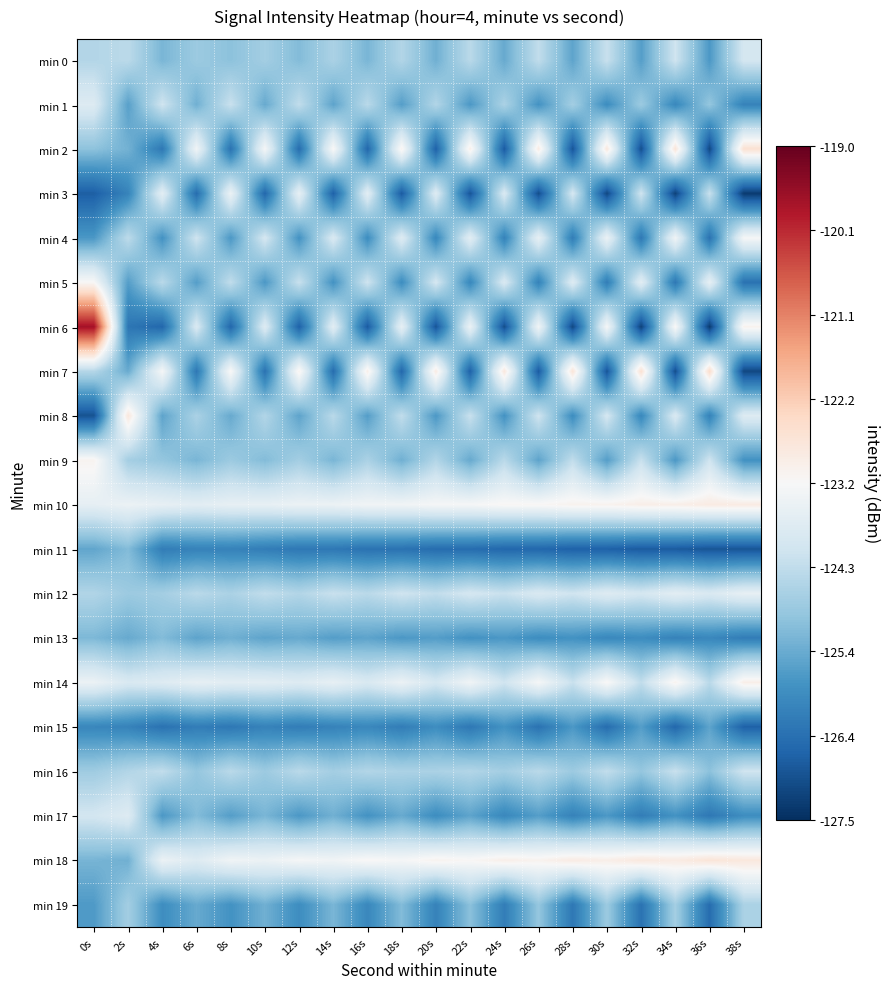

Reading right to left, extract all data points from this chart.

min 0: 38s=-124.0	36s=-125.7	34s=-124.1	32s=-125.6	30s=-124.2	28s=-125.5	26s=-124.3	24s=-125.4	22s=-124.4	20s=-125.3	18s=-124.5	16s=-125.2	14s=-124.6	12s=-125.1	10s=-124.7	8s=-125.0	6s=-124.8	4s=-125.2	2s=-124.4	0s=-124.5
min 1: 38s=-126.1	36s=-124.9	34s=-126.0	32s=-124.8	30s=-125.9	28s=-124.7	26s=-125.8	24s=-124.6	22s=-125.7	20s=-124.5	18s=-125.6	16s=-124.4	14s=-125.5	12s=-124.3	10s=-125.4	8s=-124.2	6s=-125.3	4s=-124.1	2s=-125.6	0s=-123.8
min 2: 38s=-122.6	36s=-127.1	34s=-122.7	32s=-127.0	30s=-122.8	28s=-126.9	26s=-122.9	24s=-126.8	22s=-123.0	20s=-126.7	18s=-123.1	16s=-126.6	14s=-123.2	12s=-126.5	10s=-123.3	8s=-126.4	6s=-123.4	4s=-126.3	2s=-125.3	0s=-125.0
min 3: 38s=-127.3	36s=-124.2	34s=-127.2	32s=-124.1	30s=-127.1	28s=-124.0	26s=-127.0	24s=-123.9	22s=-126.9	20s=-123.8	18s=-126.8	16s=-123.7	14s=-126.7	12s=-123.6	10s=-126.6	8s=-123.5	6s=-126.5	4s=-123.7	2s=-126.1	0s=-126.7
min 4: 38s=-123.3	36s=-126.4	34s=-123.4	32s=-126.3	30s=-123.5	28s=-126.2	26s=-123.6	24s=-126.1	22s=-123.7	20s=-126.0	18s=-123.8	16s=-125.9	14s=-123.9	12s=-125.8	10s=-124.0	8s=-125.7	6s=-124.1	4s=-125.8	2s=-124.3	0s=-125.7
min 5: 38s=-126.4	36s=-123.6	34s=-126.3	32s=-123.7	30s=-126.2	28s=-123.8	26s=-126.1	24s=-123.9	22s=-126.0	20s=-124.0	18s=-125.9	16s=-124.1	14s=-125.8	12s=-124.2	10s=-125.7	8s=-124.3	6s=-125.6	4s=-124.4	2s=-125.6	0s=-123.2
min 6: 38s=-123.1	36s=-127.3	34s=-123.2	32s=-127.2	30s=-123.3	28s=-127.1	26s=-123.4	24s=-127.0	22s=-123.5	20s=-126.9	18s=-123.6	16s=-126.8	14s=-123.7	12s=-126.7	10s=-123.8	8s=-126.6	6s=-123.9	4s=-126.6	2s=-126.3	0s=-119.7
min 7: 38s=-127.1	36s=-122.5	34s=-127.0	32s=-122.6	30s=-126.9	28s=-122.7	26s=-126.8	24s=-122.8	22s=-126.7	20s=-122.9	18s=-126.6	16s=-123.0	14s=-126.5	12s=-123.1	10s=-126.4	8s=-123.2	6s=-126.3	4s=-123.3	2s=-125.4	0s=-124.5
min 8: 38s=-123.8	36s=-126.1	34s=-123.9	32s=-126.0	30s=-124.0	28s=-125.9	26s=-124.1	24s=-125.8	22s=-124.2	20s=-125.7	18s=-124.3	16s=-125.6	14s=-124.4	12s=-125.5	10s=-124.5	8s=-125.4	6s=-124.6	4s=-125.5	2s=-122.8	0s=-126.9
min 9: 38s=-125.8	36s=-124.1	34s=-125.7	32s=-124.2	30s=-125.6	28s=-124.3	26s=-125.5	24s=-124.4	22s=-125.4	20s=-124.5	18s=-125.3	16s=-124.6	14s=-125.2	12s=-124.7	10s=-125.1	8s=-124.8	6s=-125.2	4s=-124.9	2s=-124.7	0s=-123.1
min 10: 38s=-122.9	36s=-122.9	34s=-123.0	32s=-123.0	30s=-123.1	28s=-123.1	26s=-123.2	24s=-123.2	22s=-123.3	20s=-123.3	18s=-123.4	16s=-123.4	14s=-123.5	12s=-123.5	10s=-123.6	8s=-123.6	6s=-123.7	4s=-123.6	2s=-123.5	0s=-123.6
min 11: 38s=-126.9	36s=-126.9	34s=-126.8	32s=-126.8	30s=-126.7	28s=-126.7	26s=-126.6	24s=-126.6	22s=-126.5	20s=-126.5	18s=-126.4	16s=-126.4	14s=-126.3	12s=-126.3	10s=-126.2	8s=-126.1	6s=-126.1	4s=-126.2	2s=-125.1	0s=-125.5
min 12: 38s=-123.6	36s=-123.9	34s=-123.7	32s=-124.0	30s=-123.8	28s=-124.1	26s=-123.9	24s=-124.2	22s=-124.0	20s=-124.3	18s=-124.1	16s=-124.4	14s=-124.2	12s=-124.5	10s=-124.3	8s=-124.6	6s=-124.4	4s=-124.7	2s=-124.8	0s=-124.5
min 13: 38s=-126.2	36s=-126.0	34s=-126.1	32s=-125.9	30s=-126.0	28s=-125.8	26s=-125.9	24s=-125.7	22s=-125.8	20s=-125.6	18s=-125.7	16s=-125.5	14s=-125.6	12s=-125.4	10s=-125.5	8s=-125.3	6s=-125.5	4s=-125.1	2s=-125.4	0s=-125.2
min 14: 38s=-123.0	36s=-124.4	34s=-123.1	32s=-124.3	30s=-123.2	28s=-124.2	26s=-123.3	24s=-124.1	22s=-123.4	20s=-124.0	18s=-123.5	16s=-123.9	14s=-123.6	12s=-123.8	10s=-123.7	8s=-123.7	6s=-123.6	4s=-123.8	2s=-123.9	0s=-123.5
min 15: 38s=-126.7	36s=-125.5	34s=-126.6	32s=-125.6	30s=-126.5	28s=-125.7	26s=-126.4	24s=-125.8	22s=-126.3	20s=-125.9	18s=-126.2	16s=-126.0	14s=-126.1	12s=-126.2	10s=-126.1	8s=-126.3	6s=-126.2	4s=-126.4	2s=-126.1	0s=-126.0
min 16: 38s=-124.1	36s=-125.0	34s=-124.2	32s=-124.9	30s=-124.3	28s=-124.8	26s=-124.4	24s=-124.7	22s=-124.5	20s=-124.6	18s=-124.6	16s=-124.5	14s=-124.7	12s=-124.4	10s=-124.8	8s=-124.4	6s=-124.9	4s=-124.3	2s=-124.5	0s=-124.8
min 17: 38s=-125.9	36s=-126.3	34s=-125.8	32s=-126.2	30s=-125.7	28s=-126.1	26s=-125.6	24s=-126.0	22s=-125.5	20s=-125.9	18s=-125.4	16s=-125.8	14s=-125.3	12s=-125.7	10s=-125.2	8s=-125.6	6s=-125.1	4s=-125.7	2s=-123.8	0s=-124.0
min 18: 38s=-122.8	36s=-122.7	34s=-122.9	32s=-122.8	30s=-123.0	28s=-122.9	26s=-123.1	24s=-123.0	22s=-123.2	20s=-123.1	18s=-123.3	16s=-123.2	14s=-123.4	12s=-123.3	10s=-123.5	8s=-123.4	6s=-123.8	4s=-123.5	2s=-125.3	0s=-125.2
min 19: 38s=-124.6	36s=-126.5	34s=-124.7	32s=-126.4	30s=-124.8	28s=-126.3	26s=-124.9	24s=-126.2	22s=-125.0	20s=-126.1	18s=-125.1	16s=-126.0	14s=-125.2	12s=-125.9	10s=-125.3	8s=-125.8	6s=-125.4	4s=-125.9	2s=-124.7	0s=-125.7